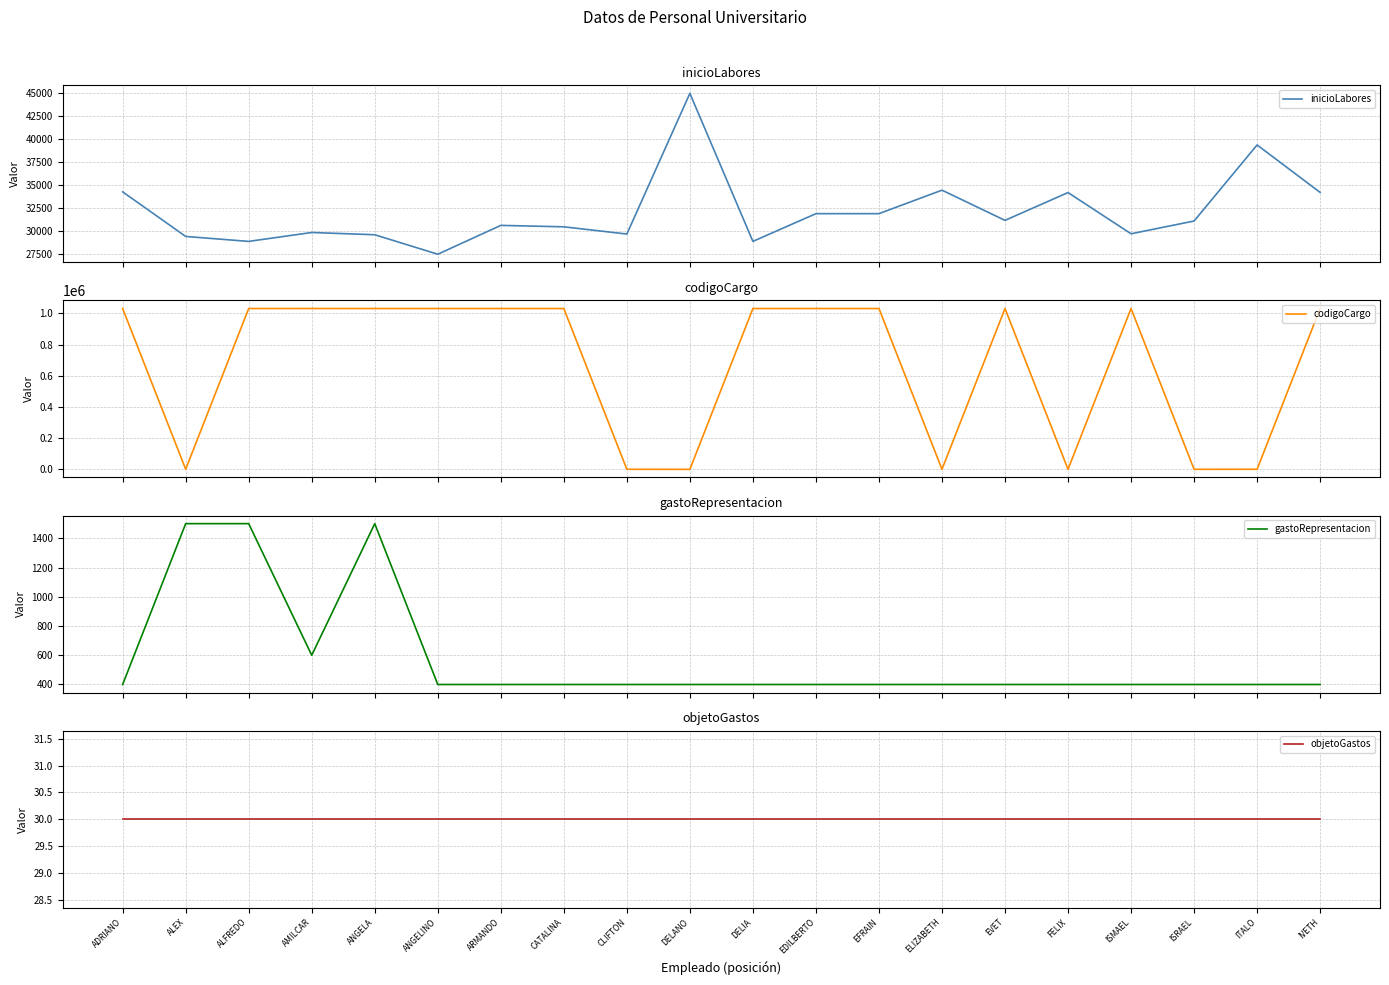

What are all the series names shown in the legend?

inicioLabores, codigoCargo, gastoRepresentacion, objetoGastos